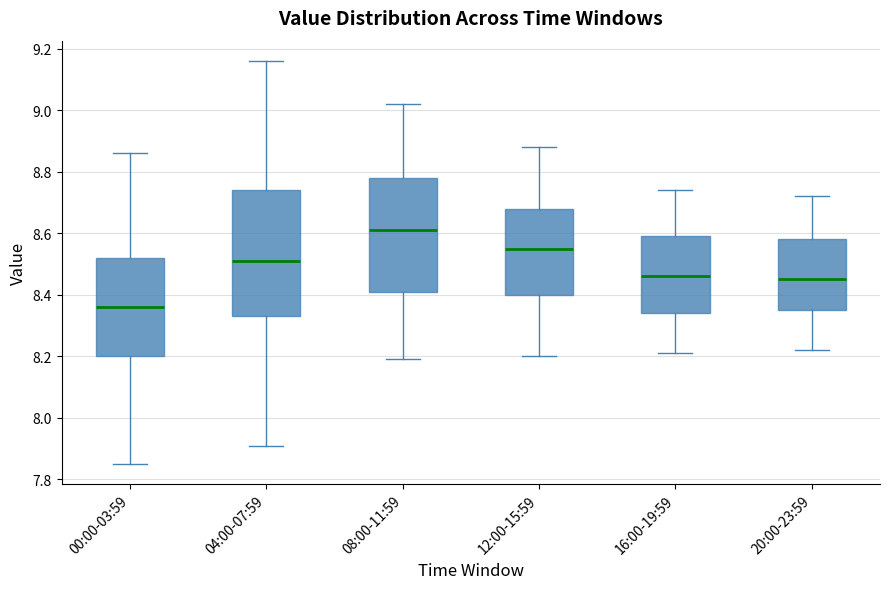

Which box's median line is the lowest?

00:00-03:59